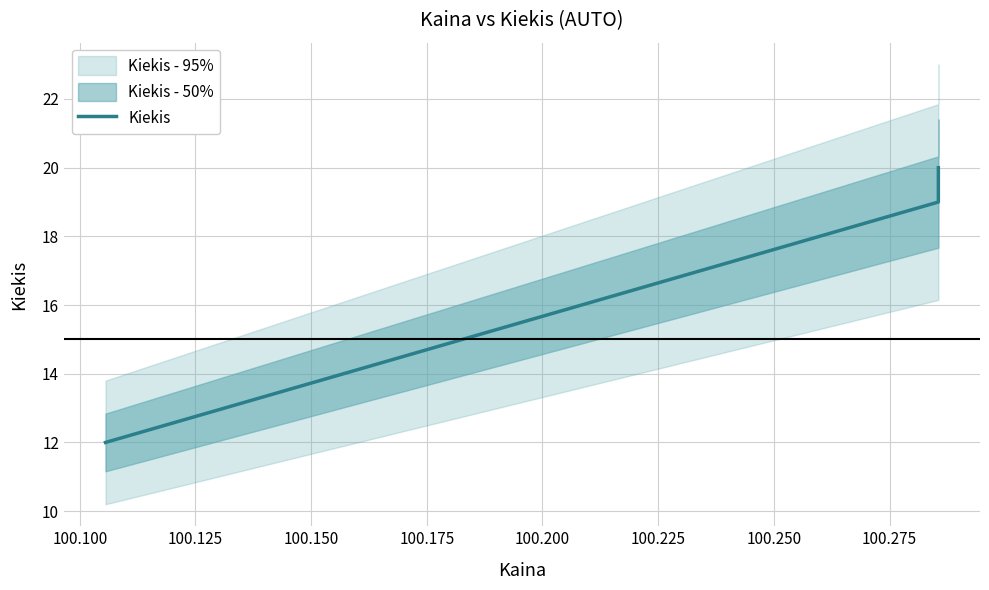

Reading right to left, extract all data points from this chart.

20	19	12